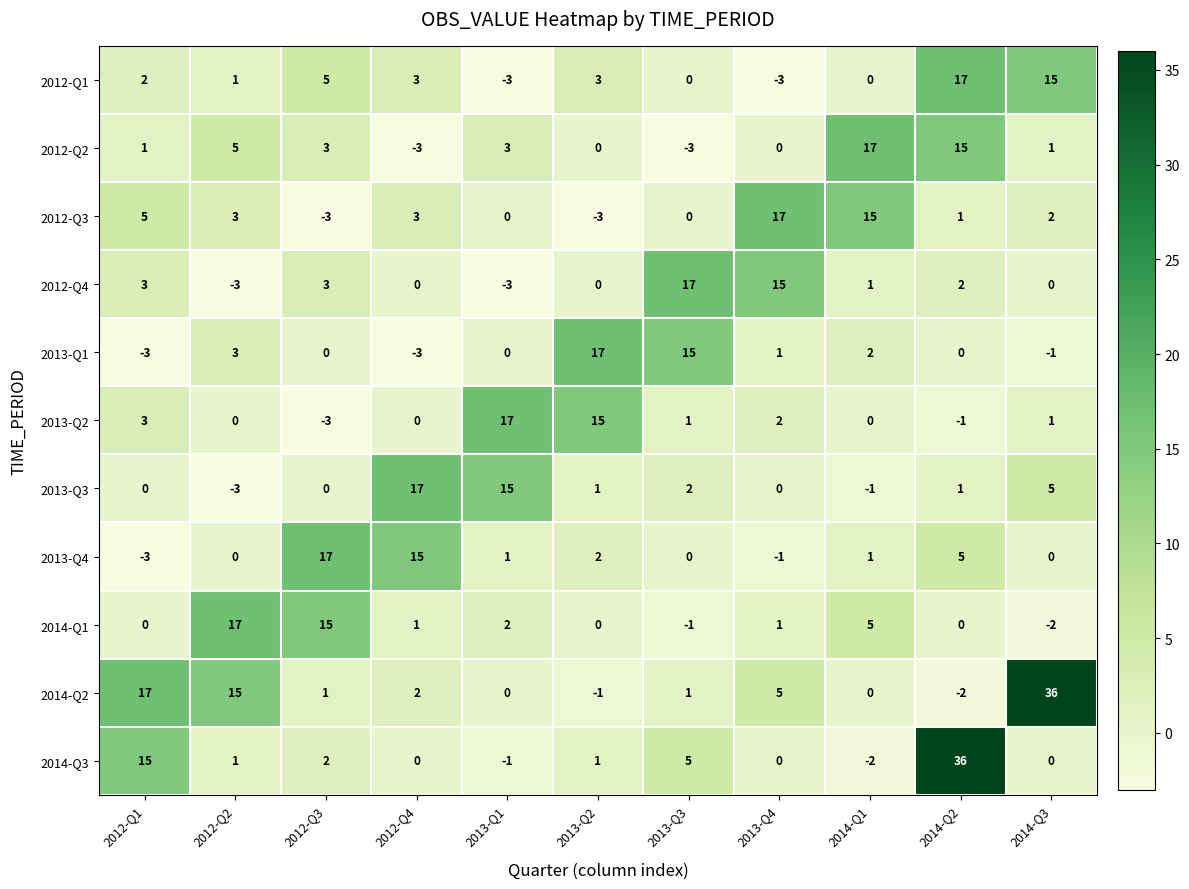

How many categories are shown in the chart?

11